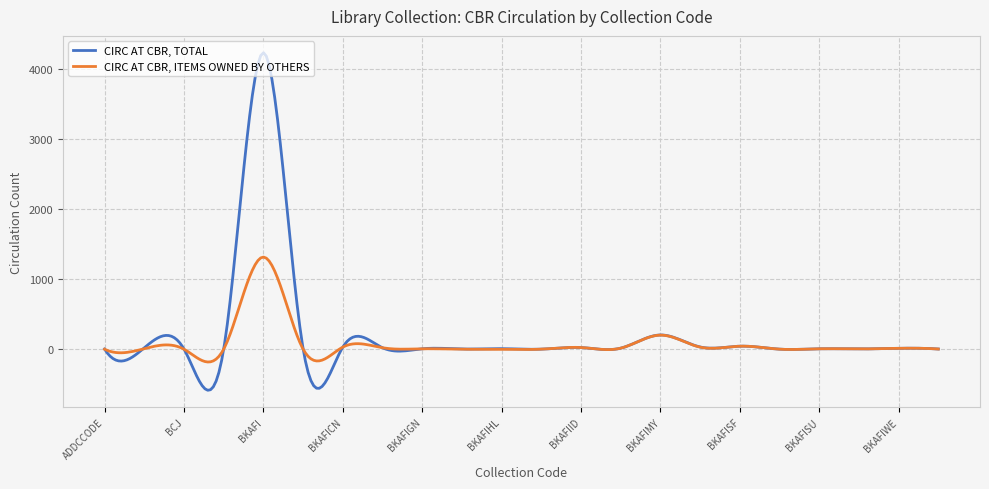

What is the greatest value displayed?

4226.9